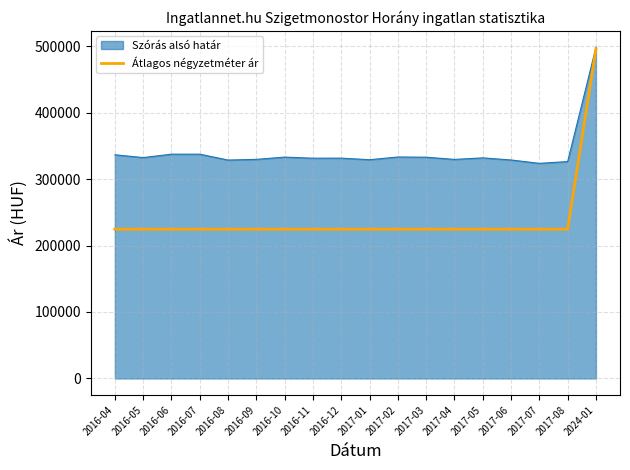

At 2017-07, list the series in order from largest to smallest.

Szórás alsó határ, Átlagos négyzetméter ár